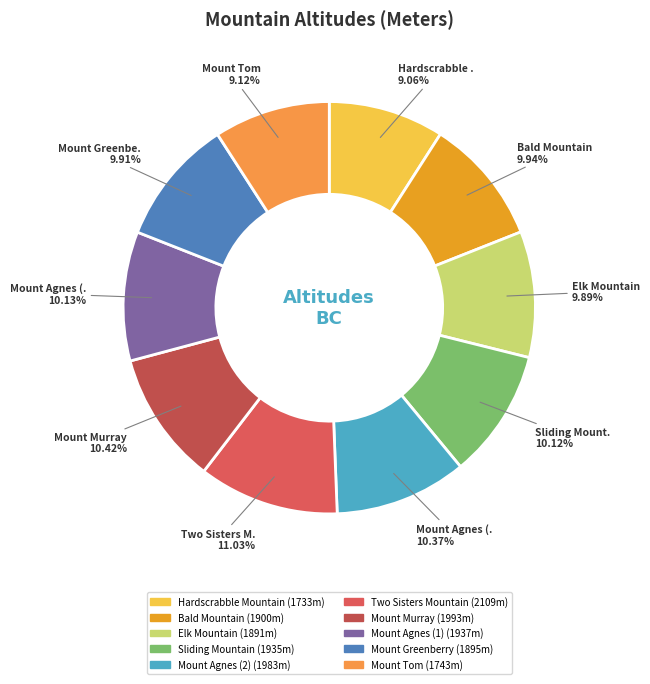

The Sliding Mountain slice represents 10% of the pie. True or false?

True